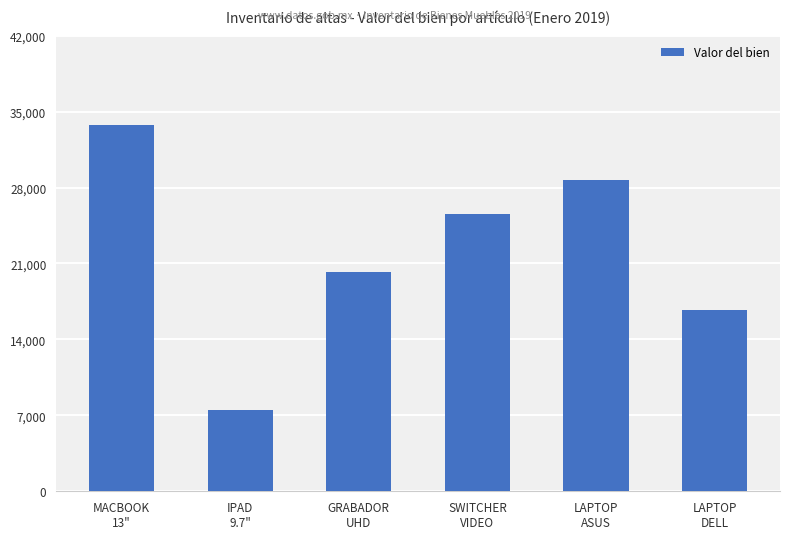

How many values are between 16718 and 28718?

4